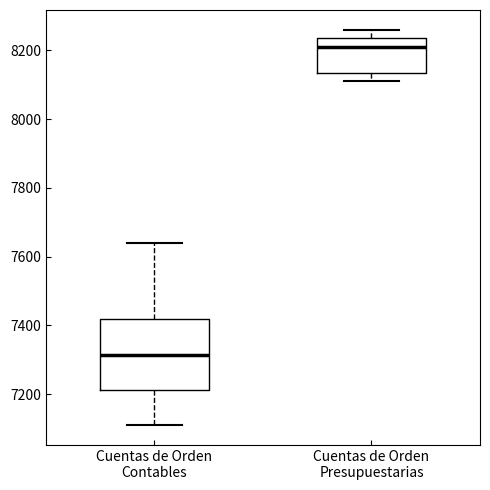

Reading left to right, transcribe this box plot: for each box, give where its median line is, the range the box spans, and where its two whiskers end, as read against the y-axis. The values are not printed on the chart, so give them approximately, as read against the axis.

Cuentas de Orden Contables: median 7320, box 7220 to 7420, whiskers 7120 to 7640
Cuentas de Orden Presupuestarias: median 8220, box 8140 to 8240, whiskers 8120 to 8260